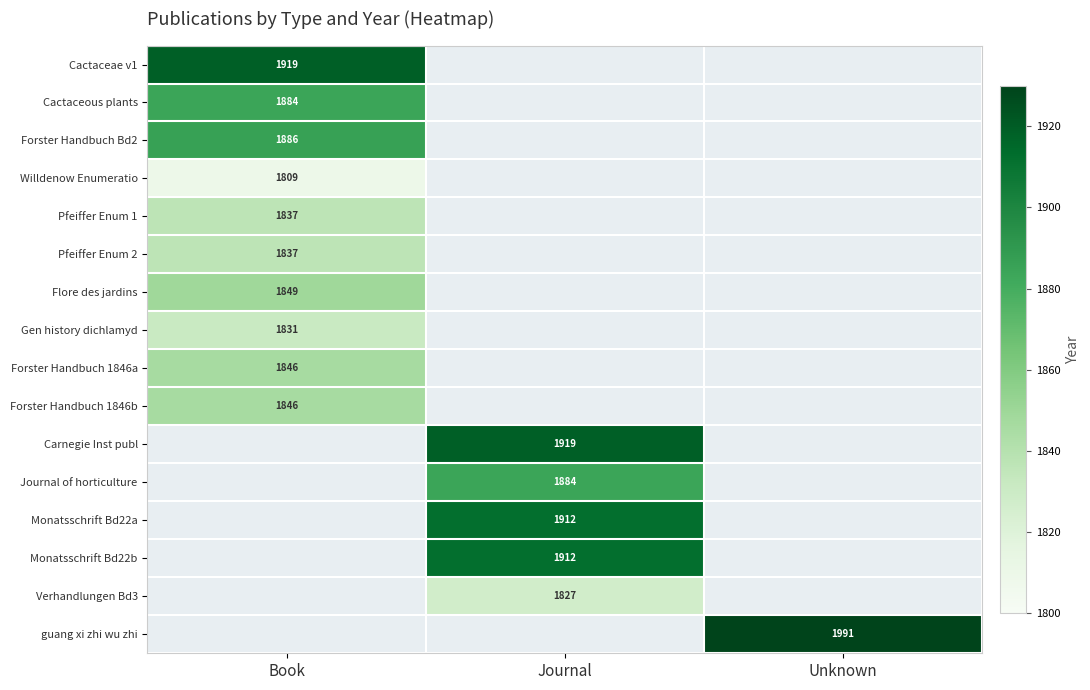

The Gen history dichlamyd series shows 985 at Book. True or false?

False